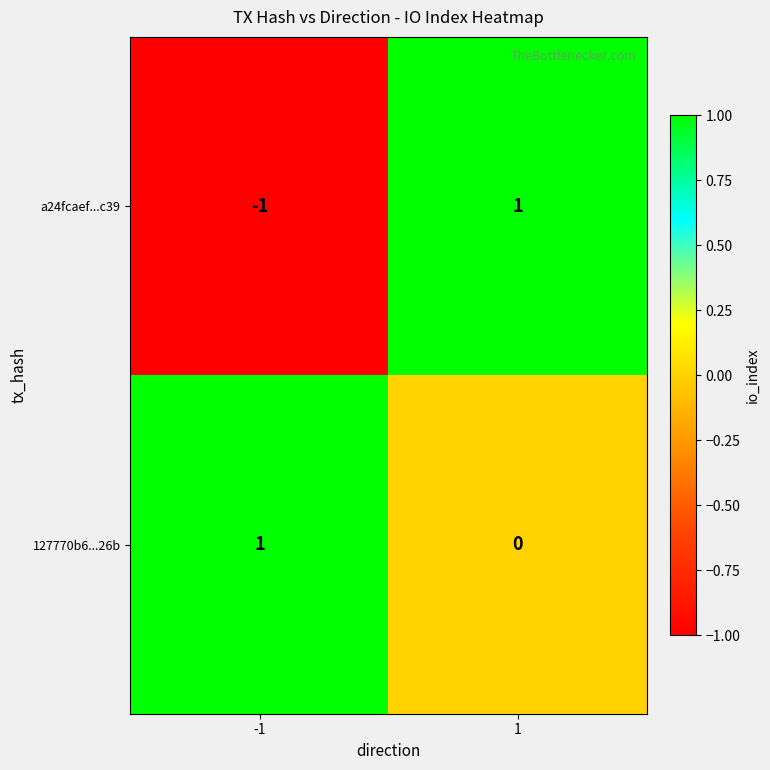

True or false: a24fcaef...c39 has a value of 0 at 1.

False